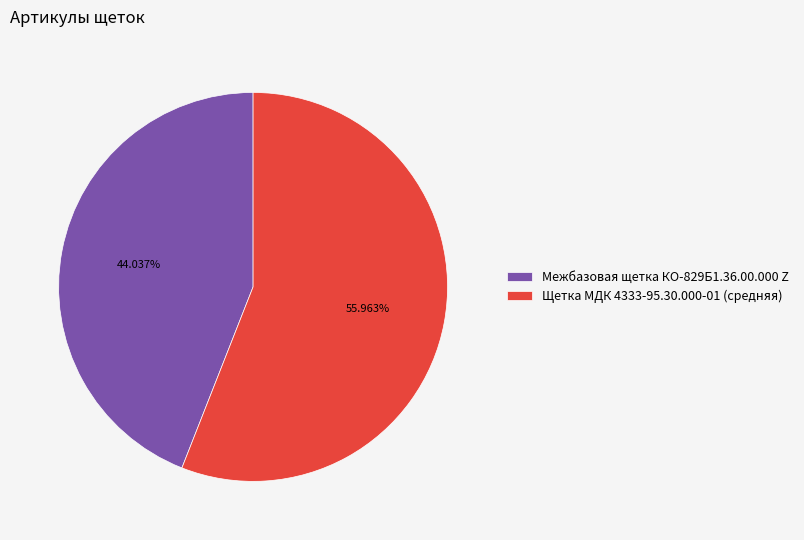

How much of the chart is everything except Щетка МДК 4333-95.30.000-01 (средняя)?

44.0%